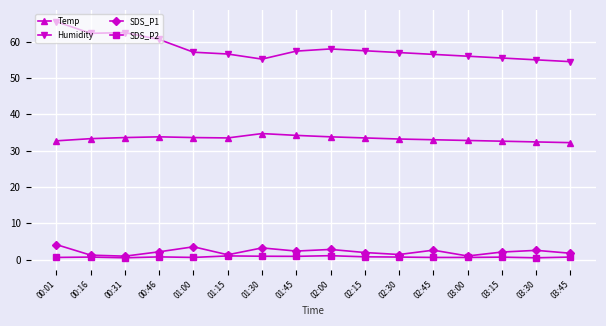

True or false: Humidity has a value of 56.6 at 01:15.

True